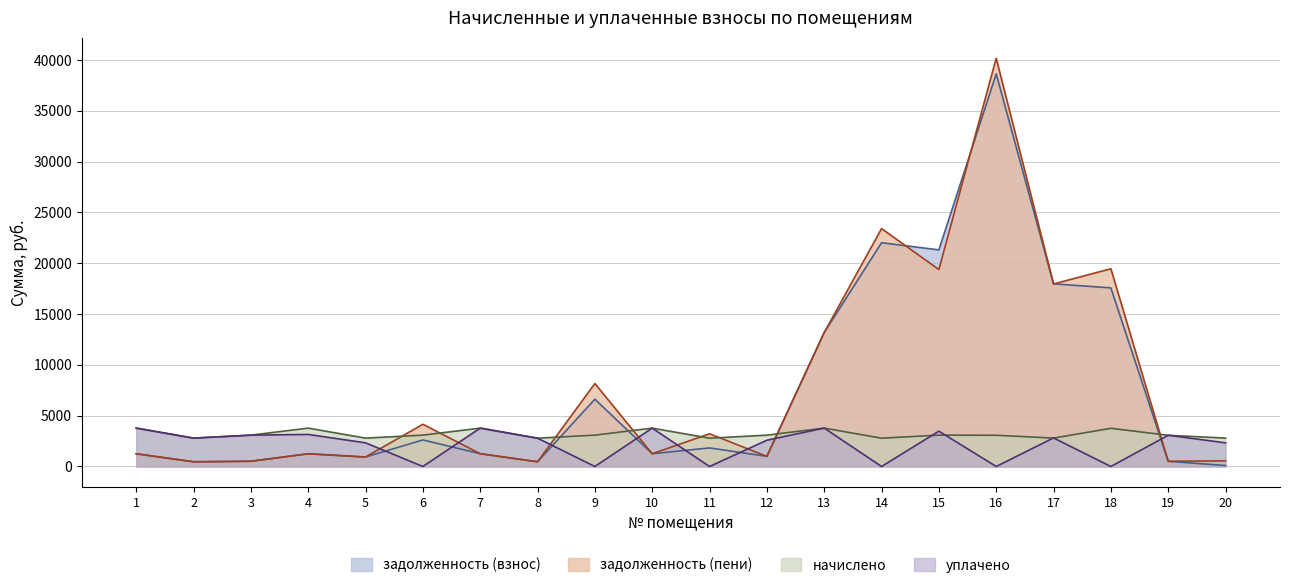

What is the value of the уплачено point at the 10th from the left?

3775.2